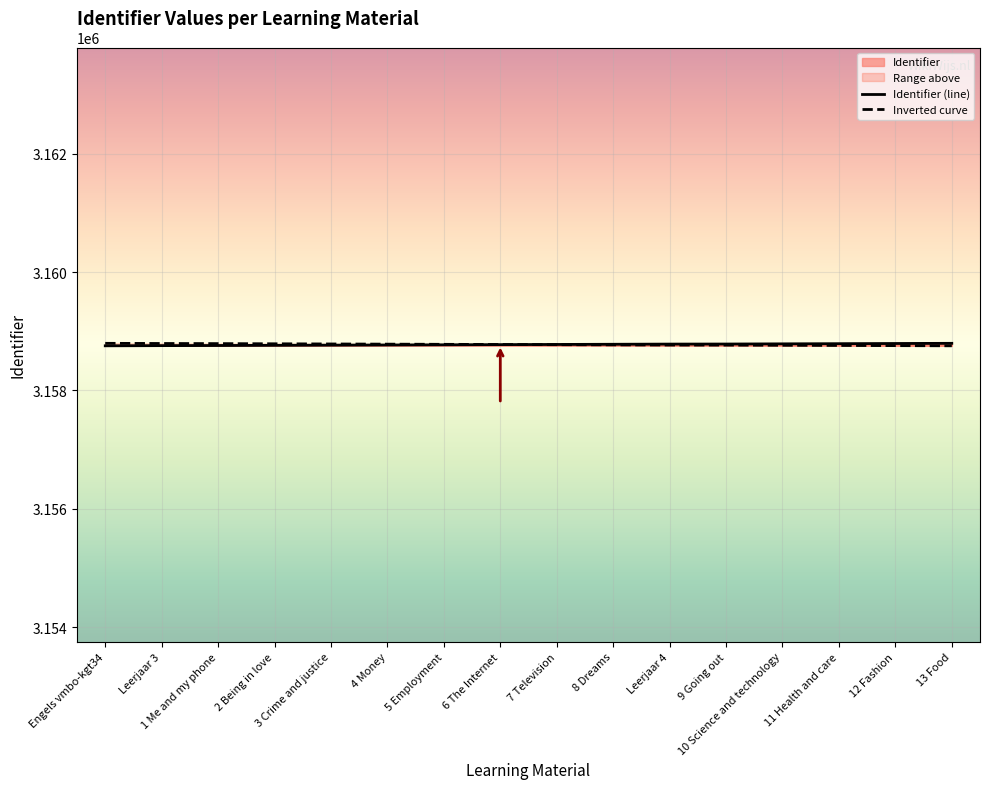

What is the sum of the Identifier (line) values at 10 Science and technology and 6 The Internet?

6317561